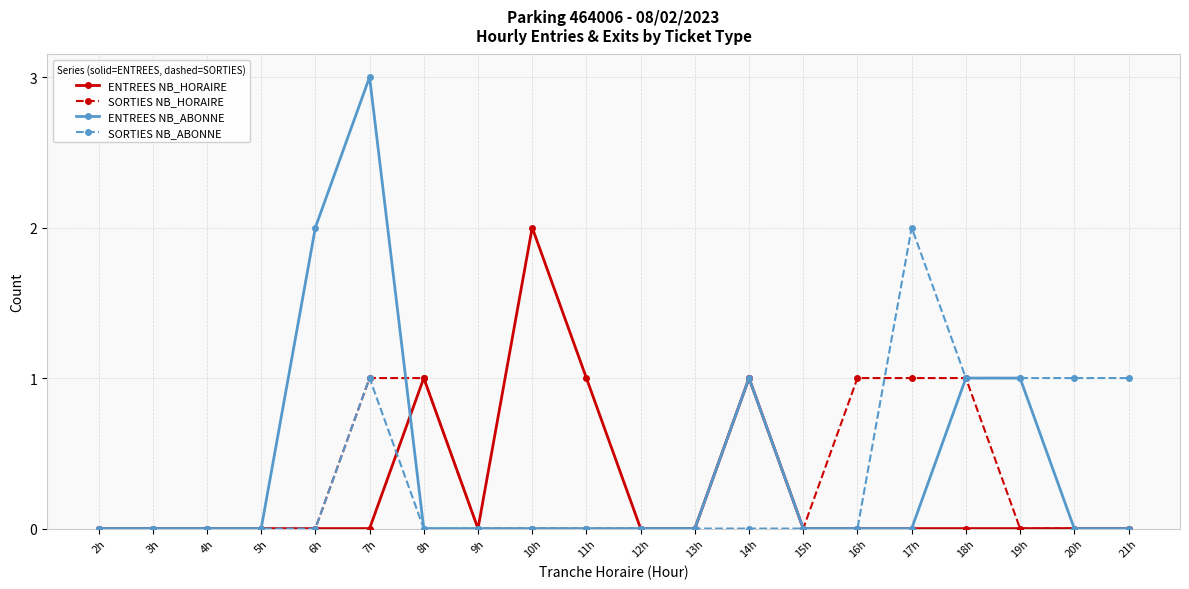

What is the difference between the maximum and minimum values in the ENTREES NB_ABONNE series?

3